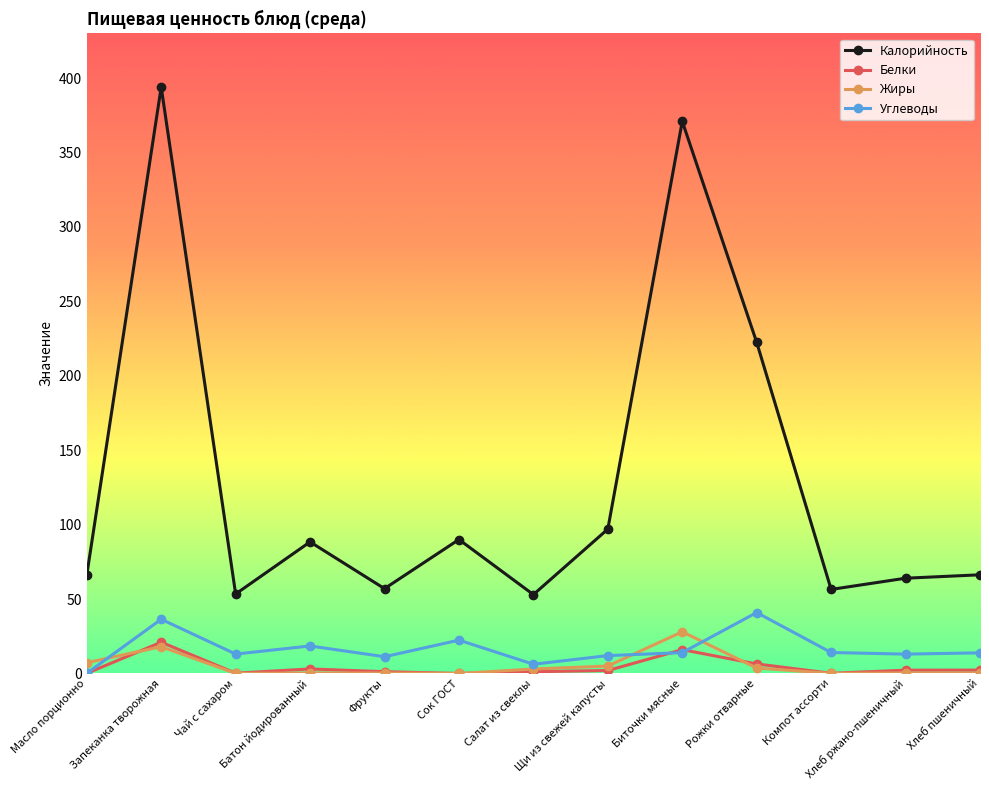

The value of Калорийность at Салат из свеклы is 72.0. True or false?

False